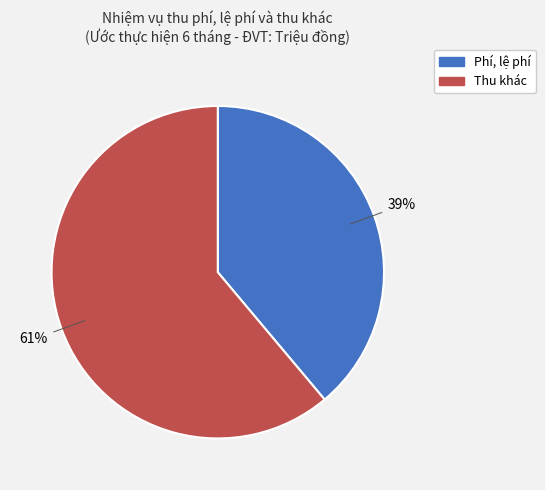

Rank the categories by value from highest to lowest.

Thu khác, Phí, lệ phí